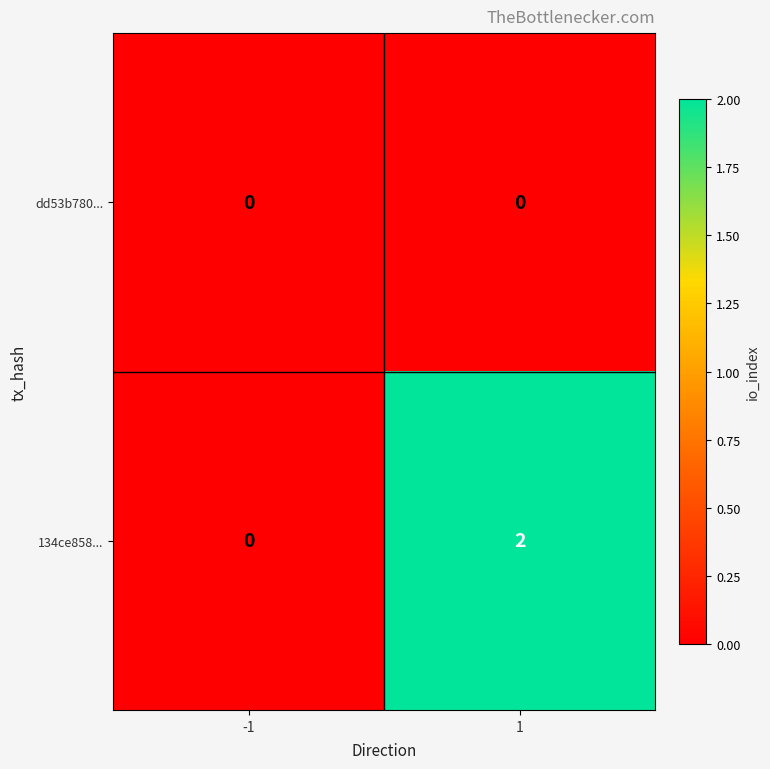

True or false: dd53b780... has a value of 0 at 1.

True